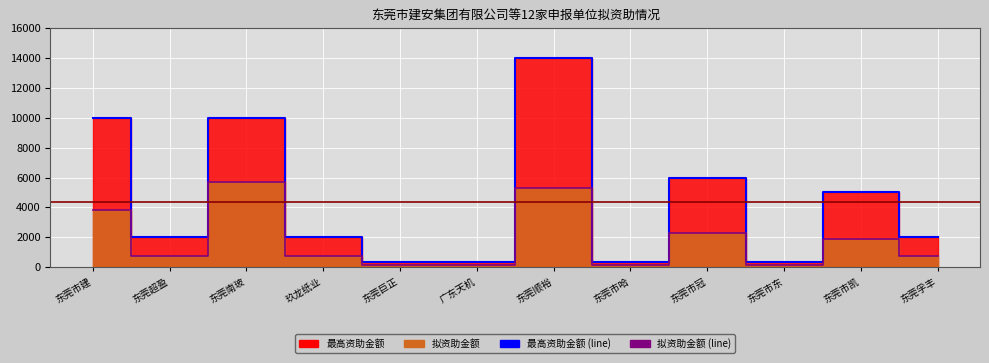

What is the difference between the highest and lowest values at 广东天机?

217